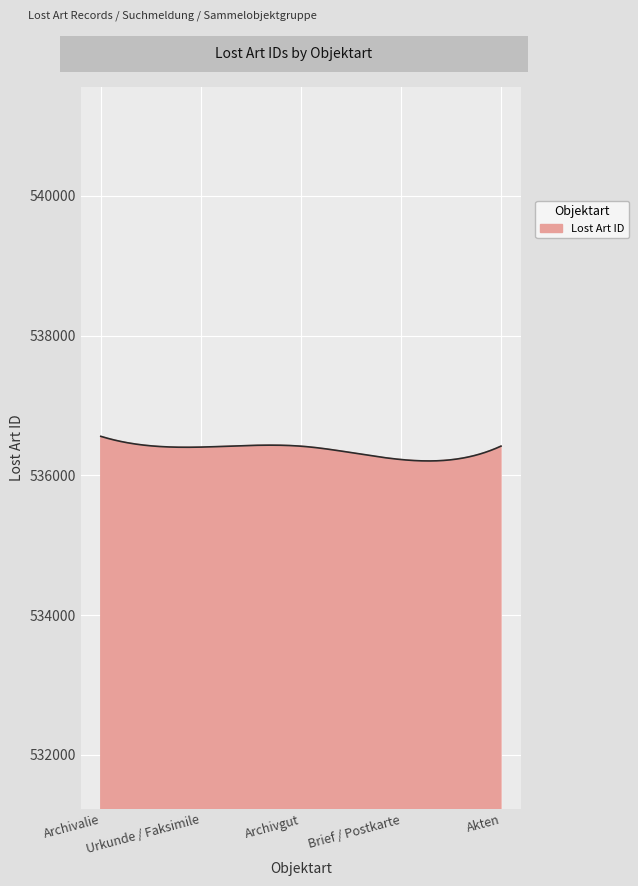

What is the difference between the maximum and minimum values?

352.4